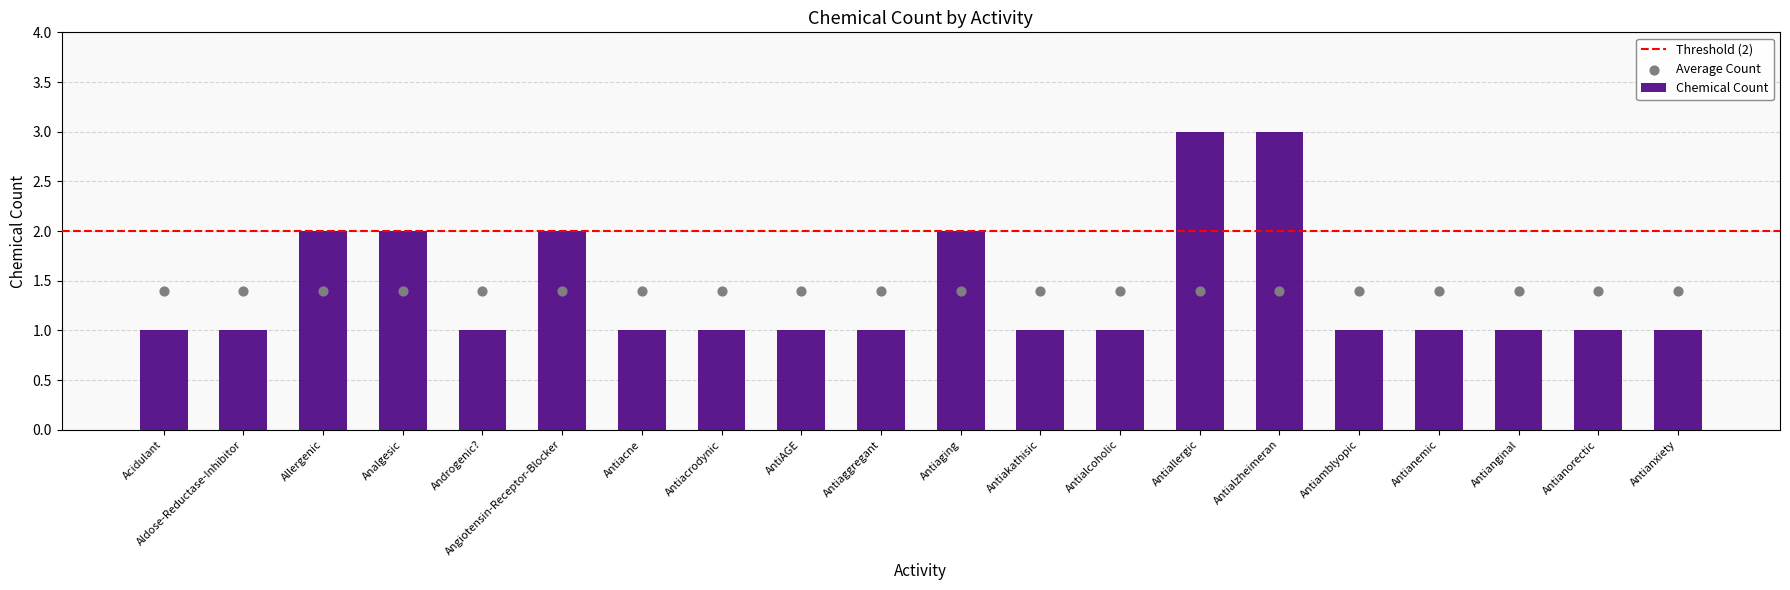

What is the ratio of the value at Antialcoholic to the value at Antianxiety?

1.0